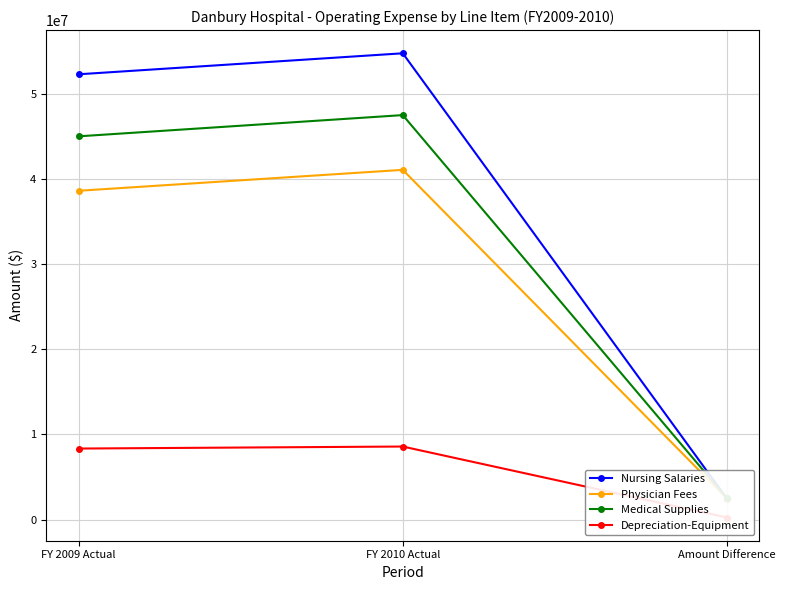

What value does the Depreciation-Equipment series have at FY 2010 Actual, to the nearest 100?

8578500